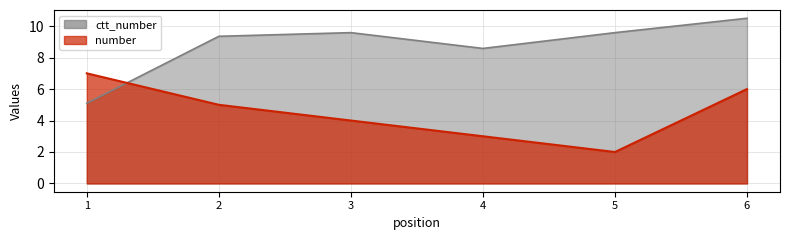

Is the value of ctt_number at 4 greater than the value of number at 3?

Yes